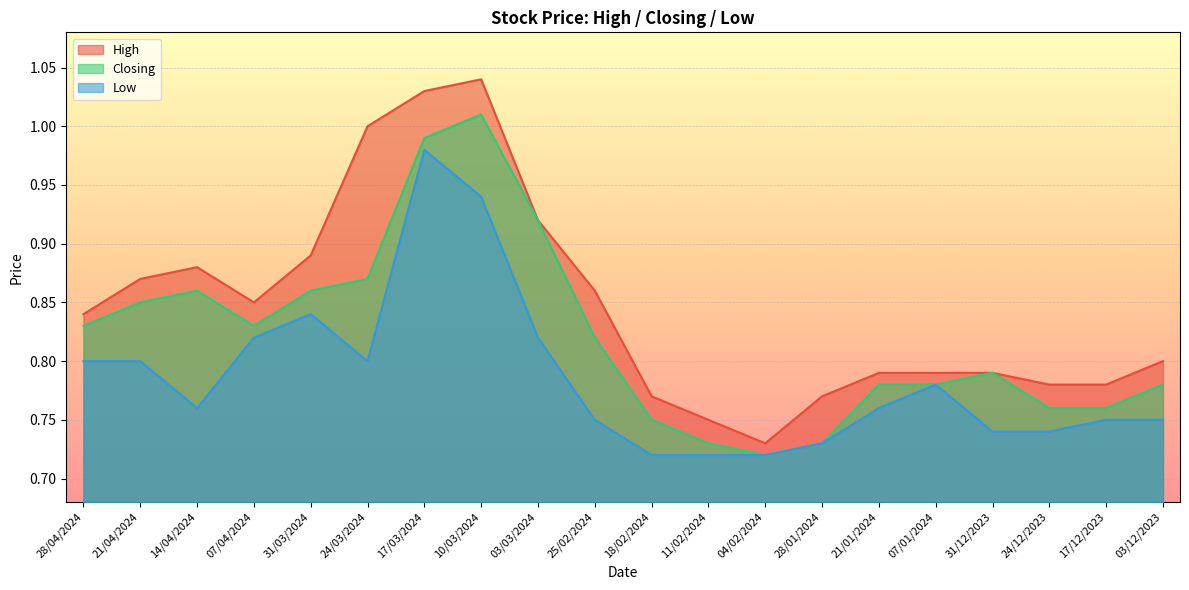

What is the sum of the Closing values at 07/01/2024 and 25/02/2024?

1.6